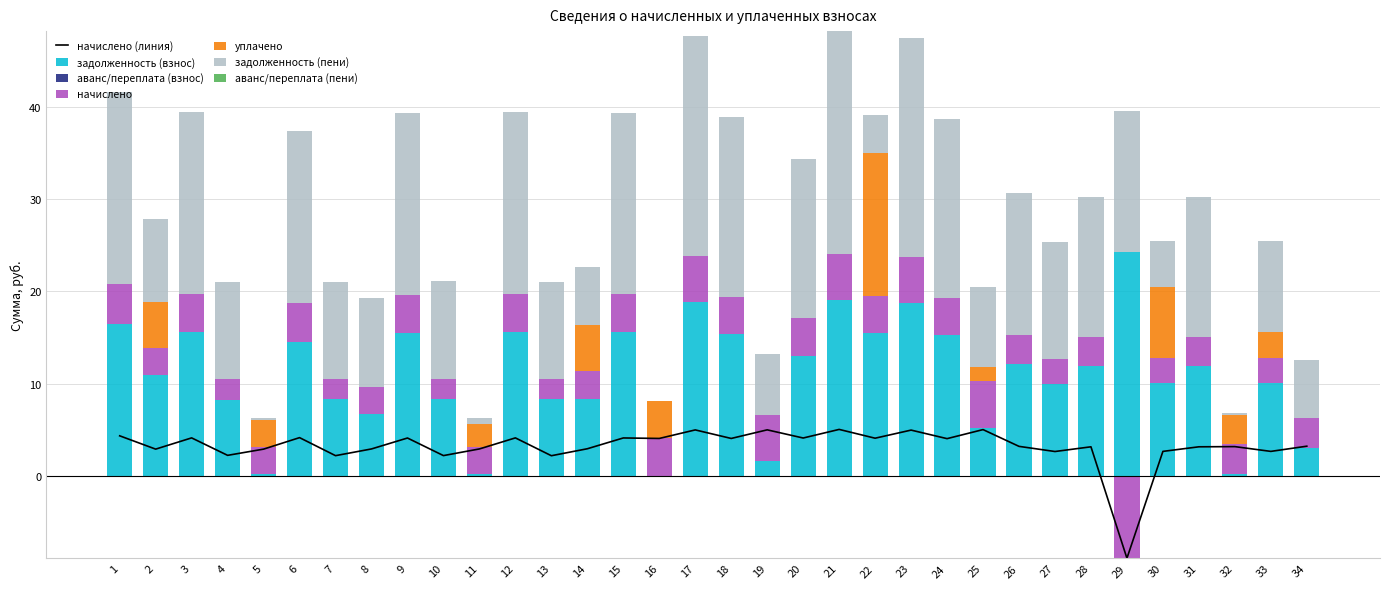

Which has a higher value, 19 or 2?

2